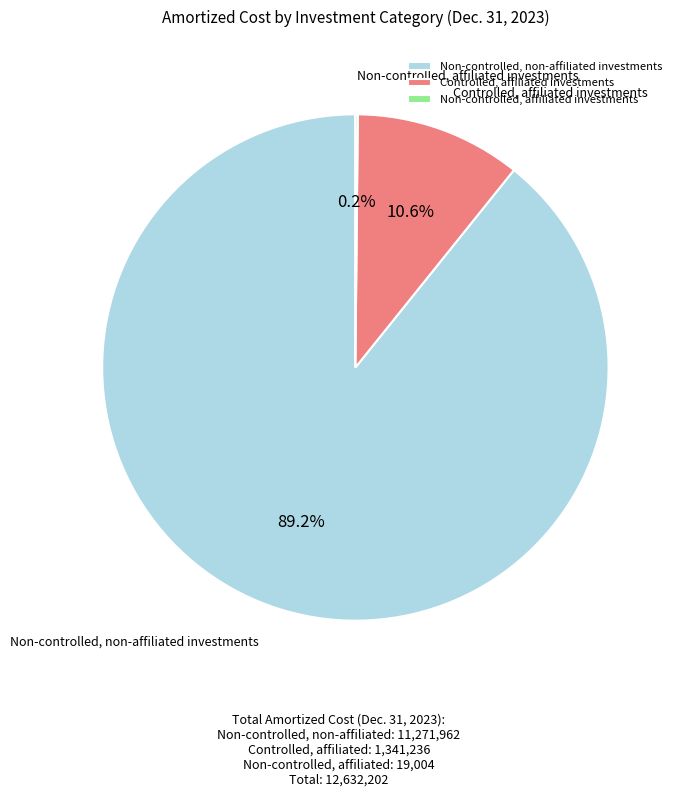

What percentage is NOT represented by Controlled, affiliated investments?

89.4%